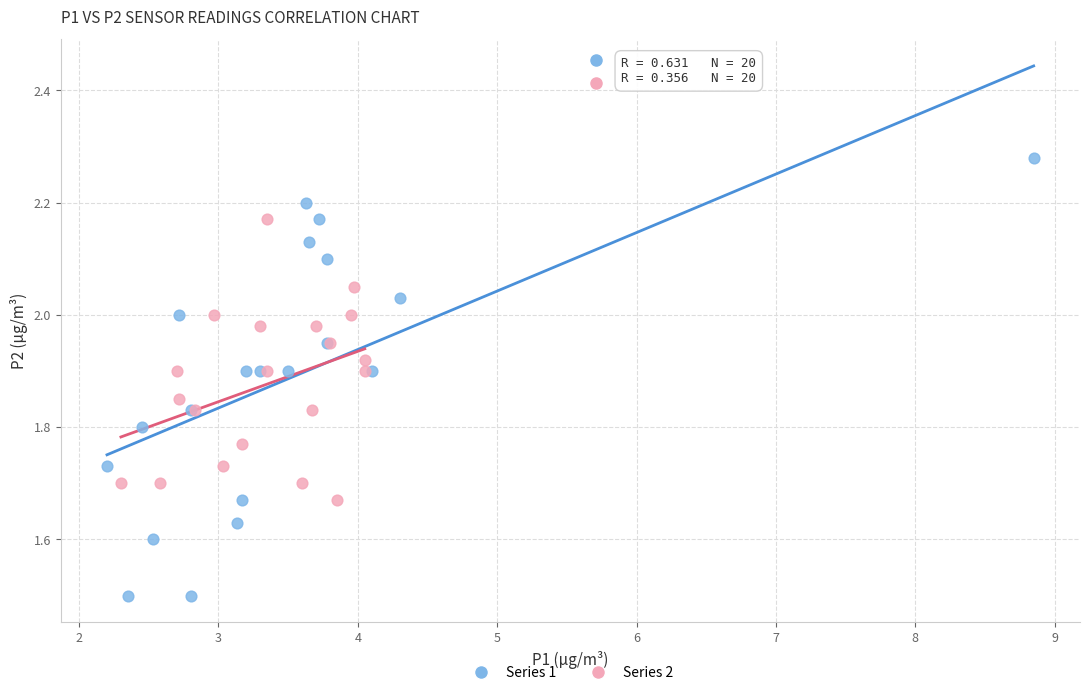

Which series has the largest Y range (max minus min)?

Series 1